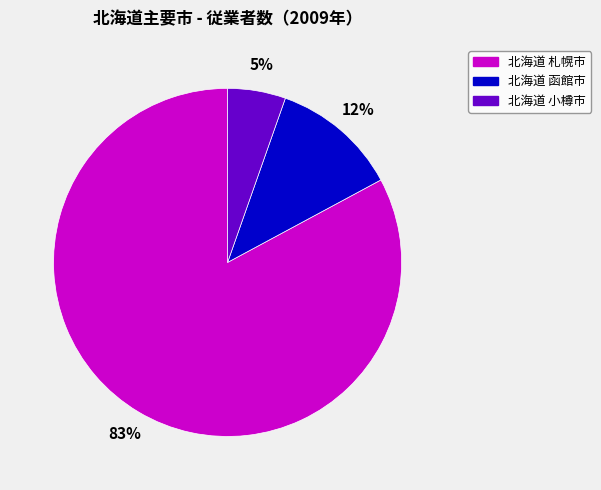

Is there any slice that represents more than half of the pie?

Yes